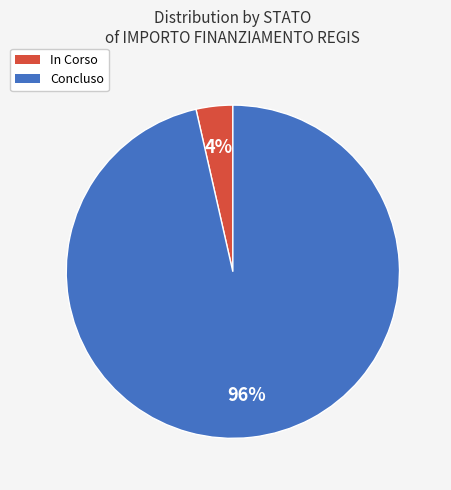

Is there a majority slice in this chart?

Yes